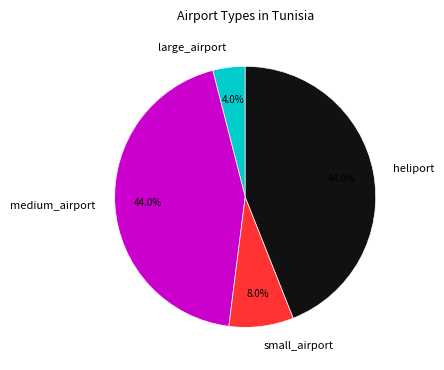

Approximately how many times larger is the value at heliport compared to medium_airport?

1.0